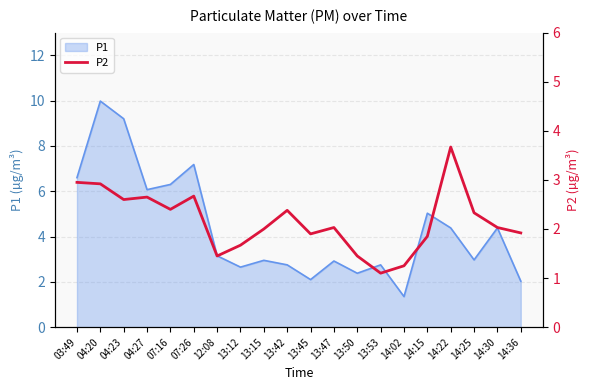

At which label does P1 reach its peak?

04:20